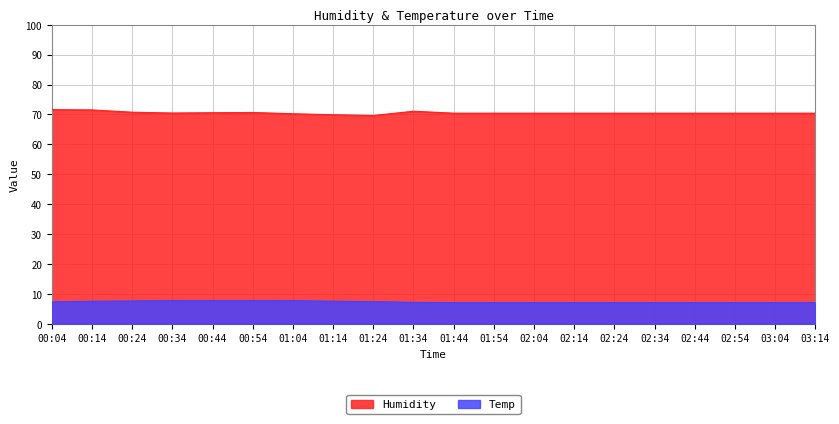

Rank the categories by Humidity value from highest to lowest.

00:04, 00:14, 01:34, 00:24, 00:54, 00:44, 00:34, 01:44, 01:54, 02:04, 02:14, 02:24, 02:34, 02:44, 02:54, 03:04, 03:14, 01:04, 01:14, 01:24